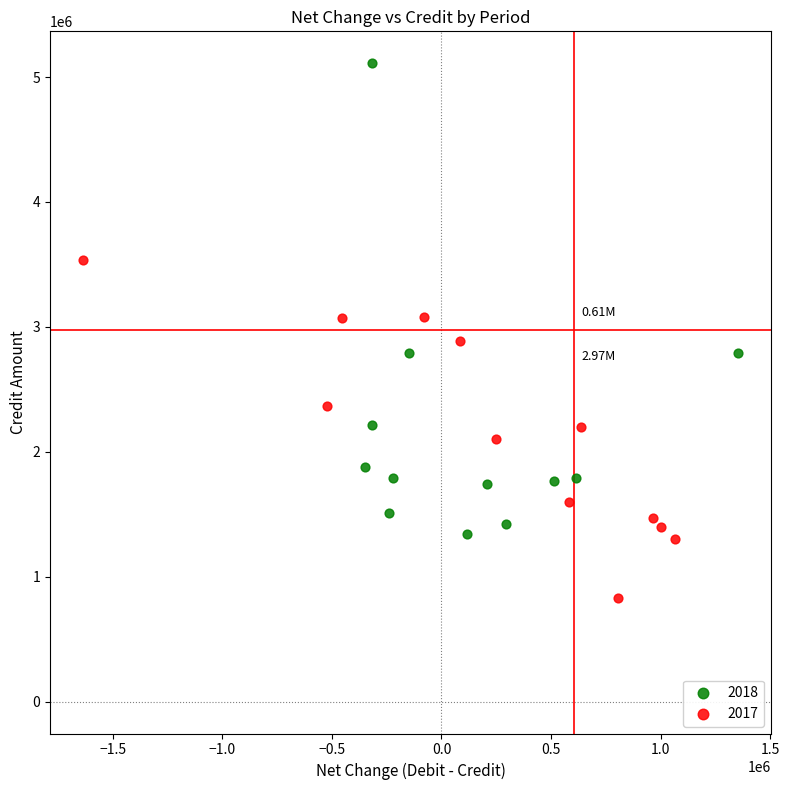

Which series contains the highest Y value?

2018